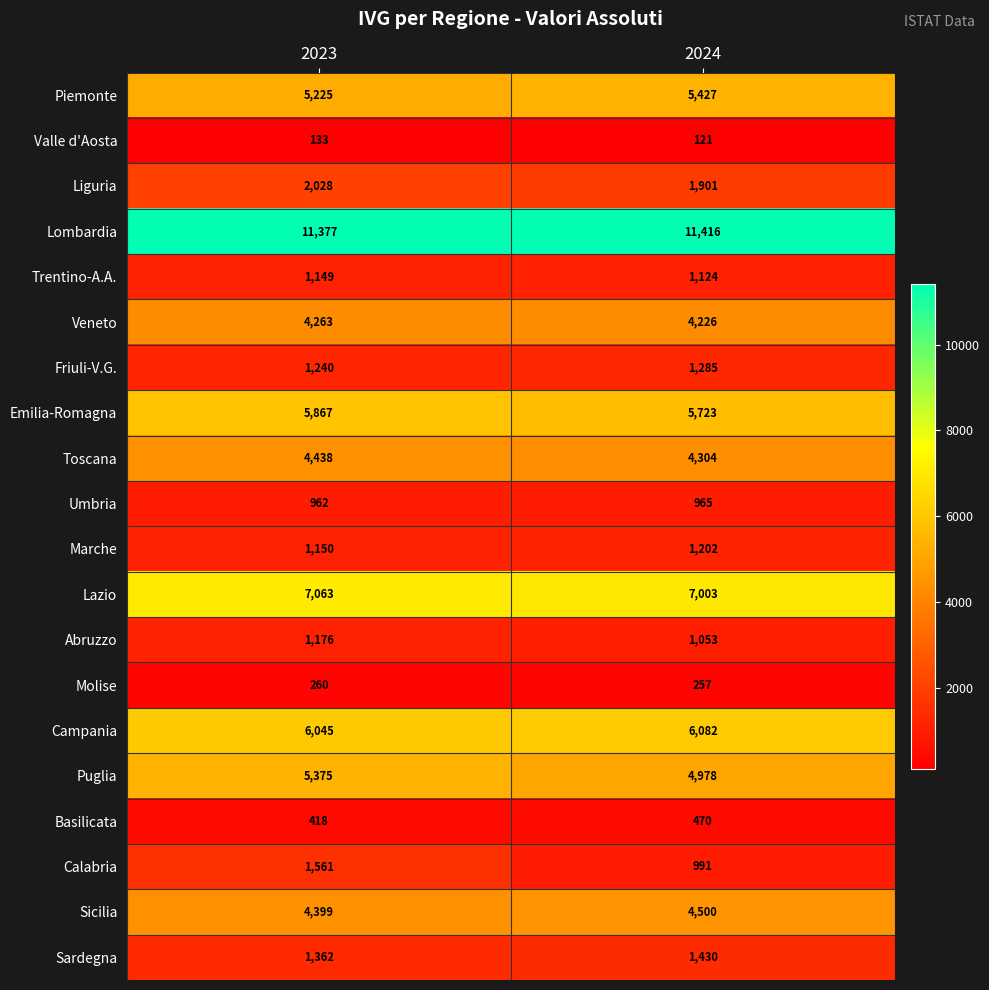

True or false: Valle d'Aosta has a value of 121 at 2024.

True